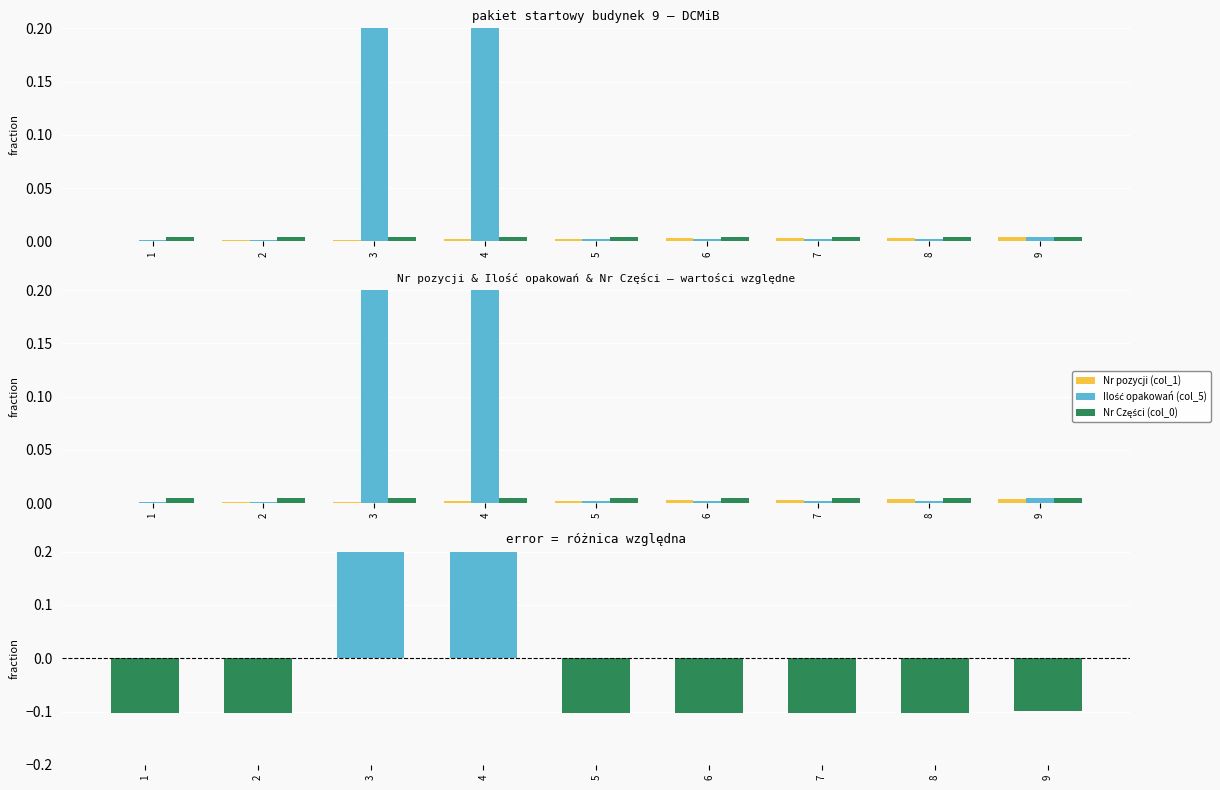

The Ilość opakowań (col_5) series shows 0.0 at 5. True or false?

False